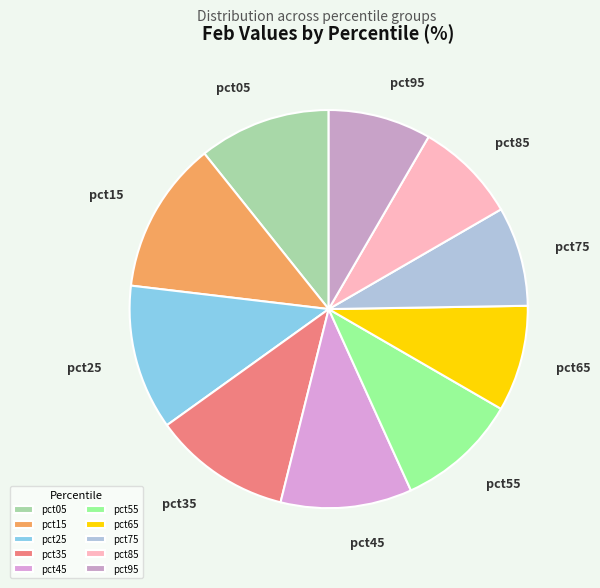

Which has a higher value, pct45 or pct55?

pct45